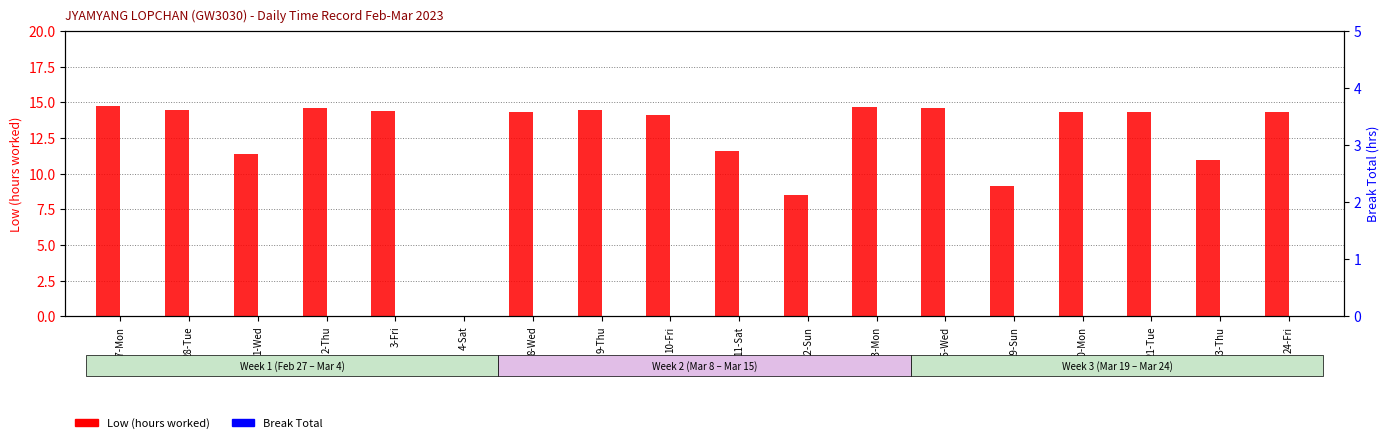

What is the greatest value displayed?

14.7